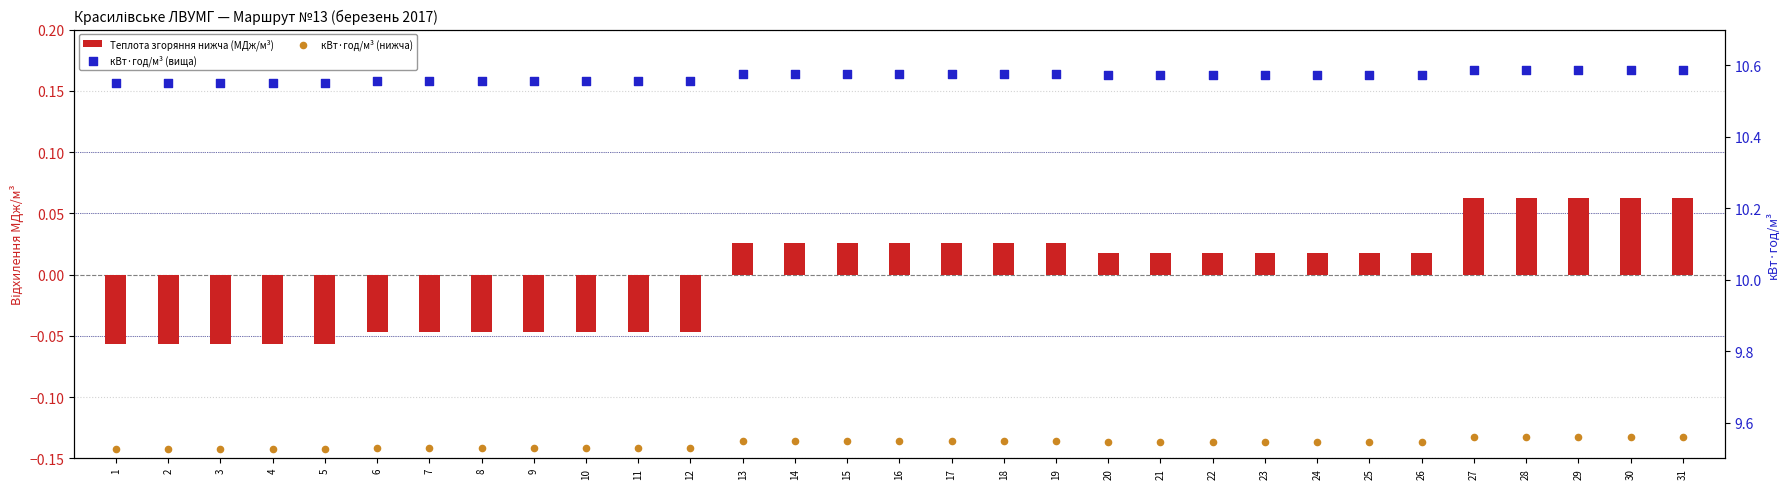

Which series has the largest Y range (max minus min)?

Теплота згоряння нижча (МДж/м³)